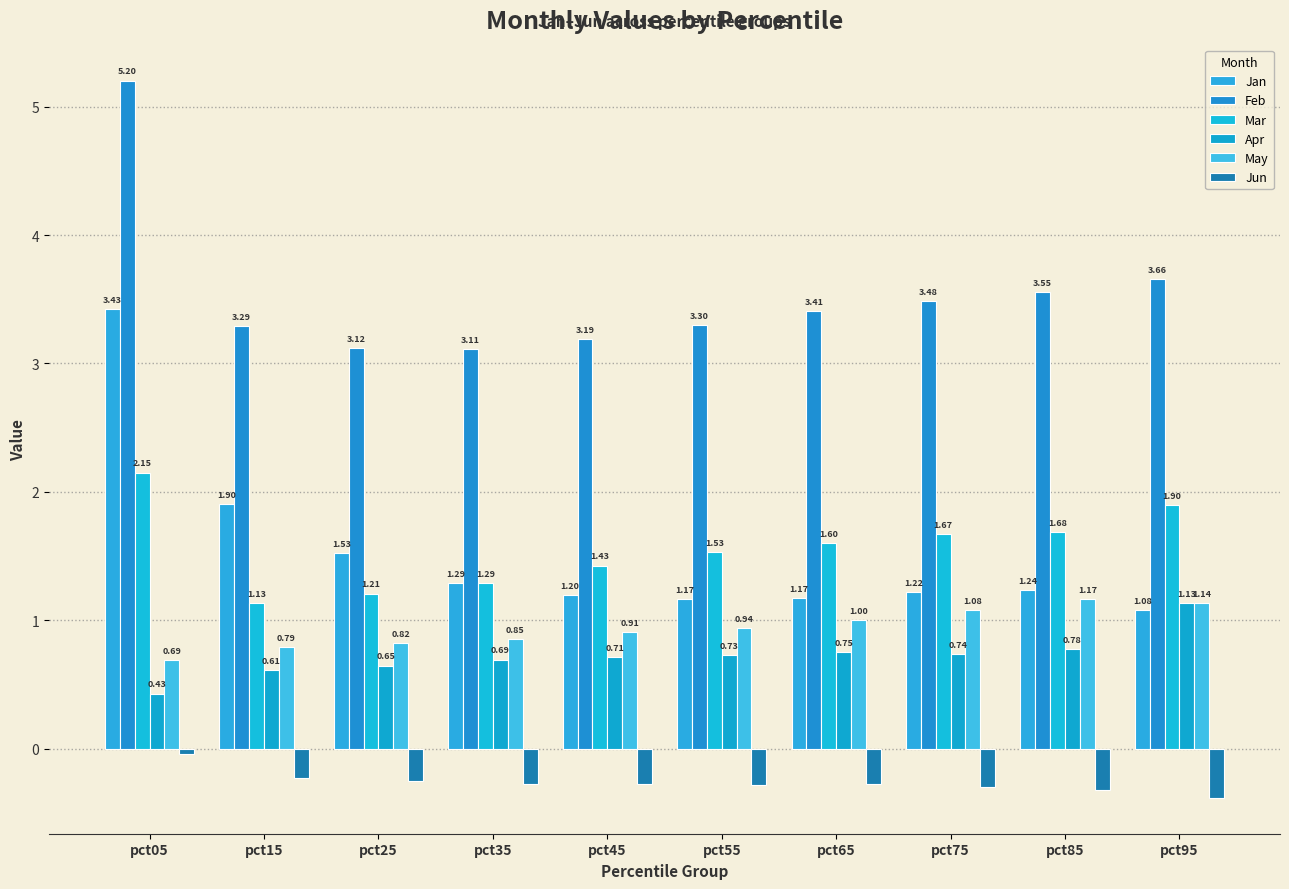

What is the total value across all series at pct55?

7.4